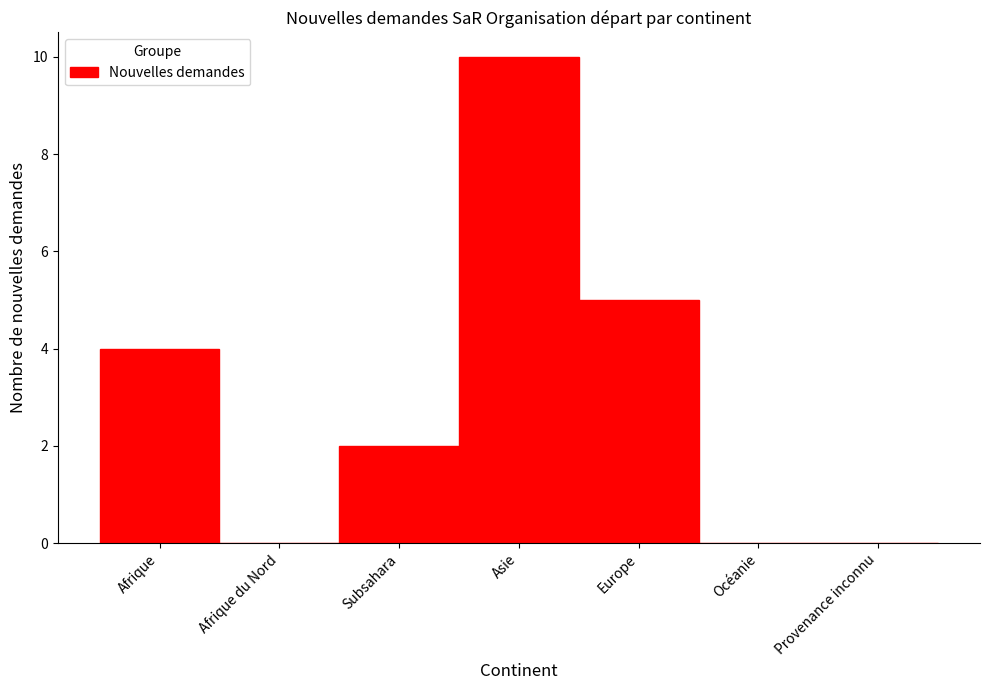

Reading left to right, list all the values displayed in this chart.

Afrique=4	Afrique du Nord=0	Subsahara=2	Asie=10	Europe=5	Océanie=0	Provenance inconnu=0